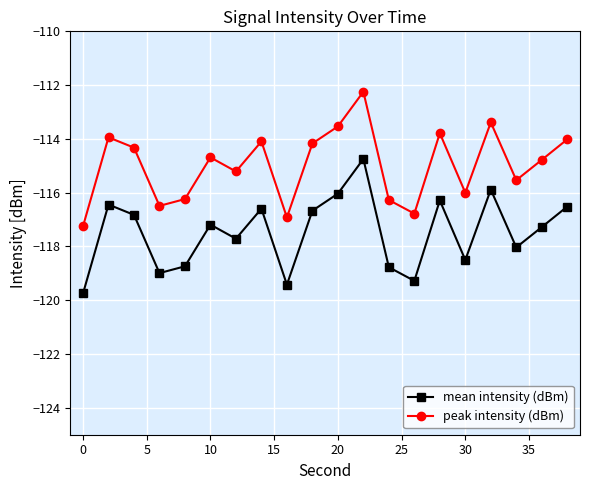

What is the difference between the second highest and minimum values in the mean intensity (dBm) series?

3.9